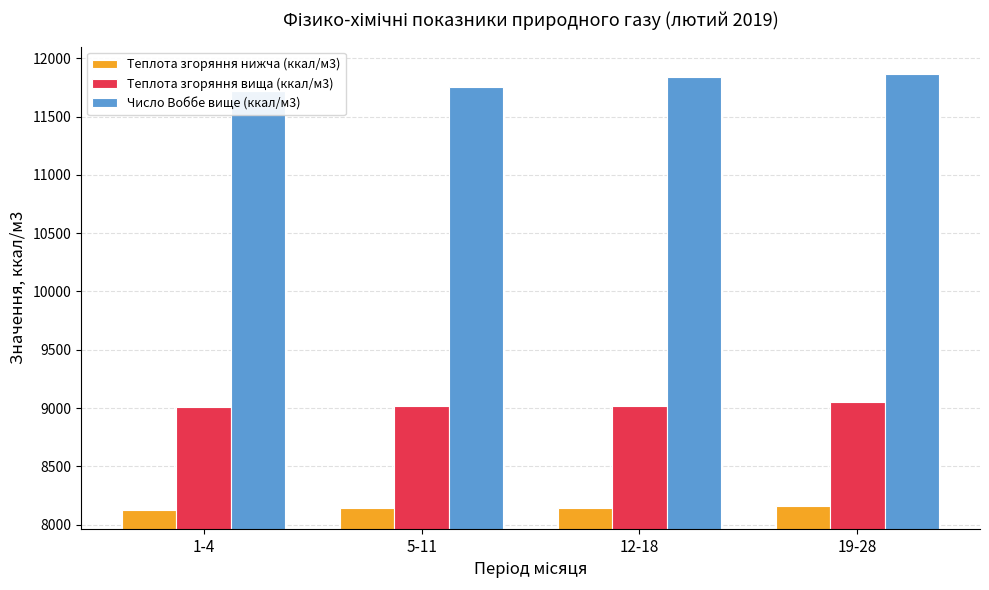

Does the chart contain stacked bars?

No